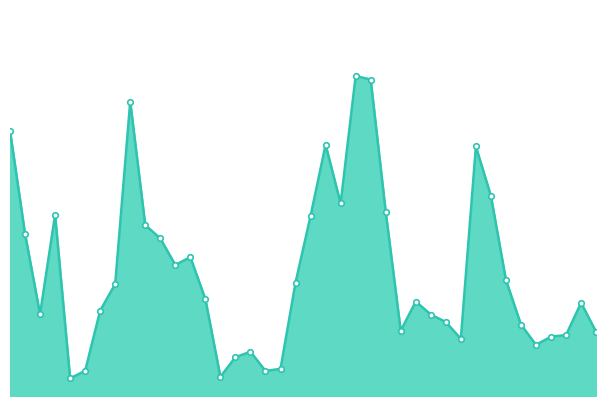

True or false: the data has more than 2 interior local peaks.

True